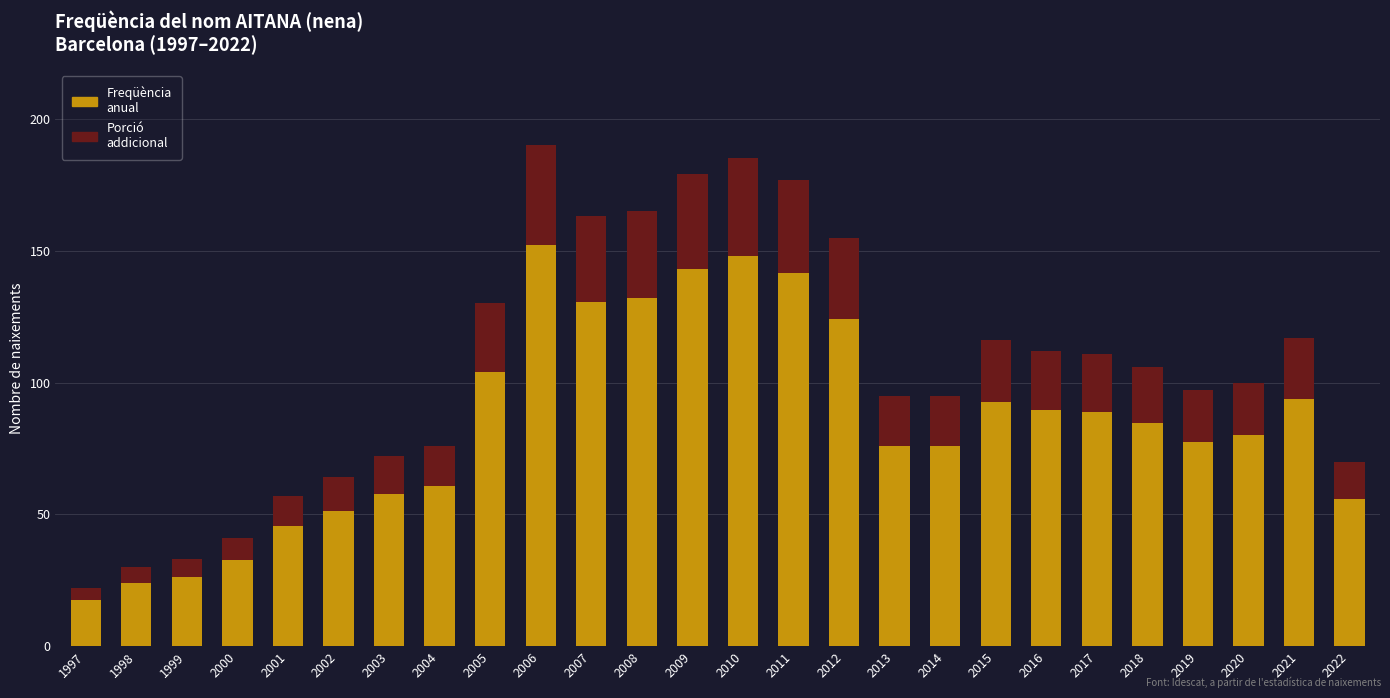

What is the total value across all series at 1998?

30.0